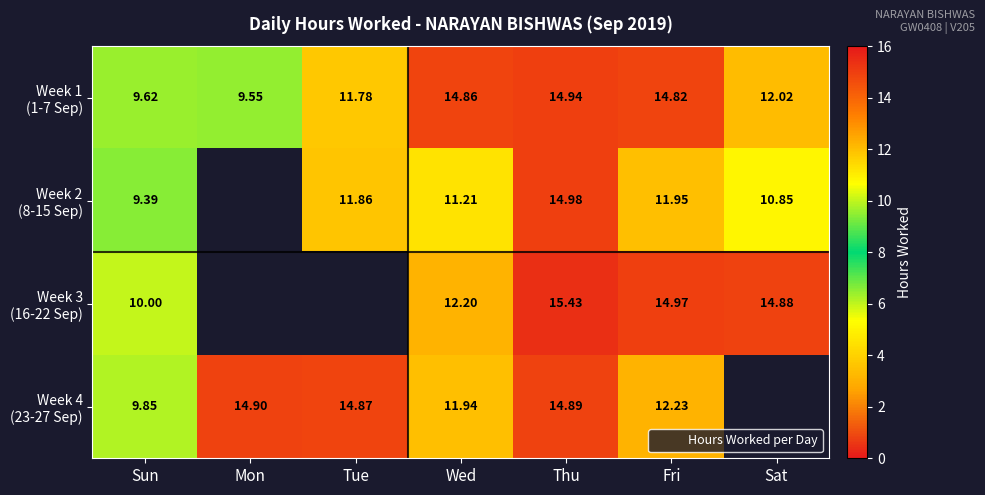

At which category is the sum across all series the highest?

Thu